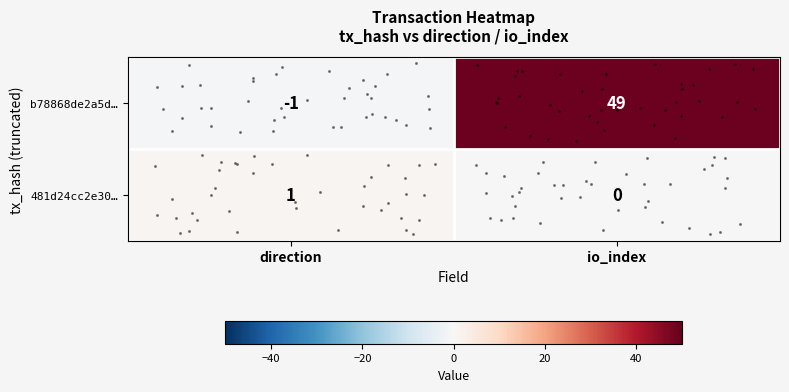

At which label is 481d24cc2e30… closest to 0?

io_index